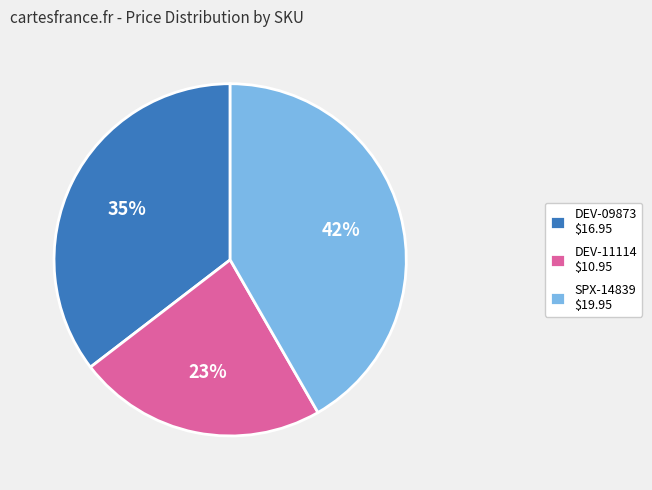

To the nearest percent, what percentage of the pie is DEV-11114?

23%